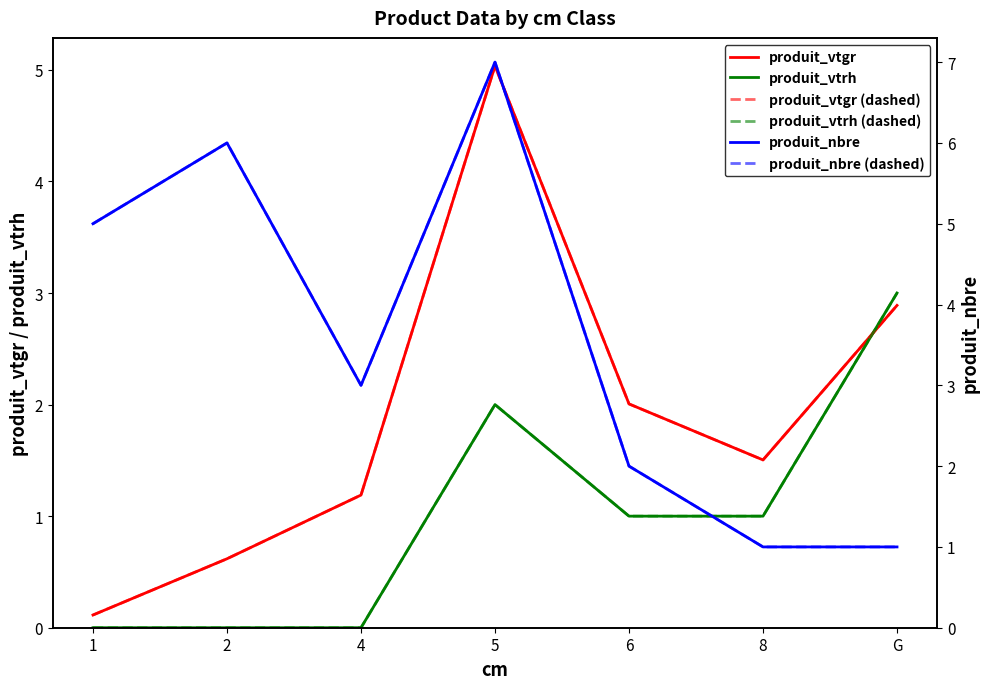

List the series in order of their peak value, highest first.

produit_nbre, produit_nbre (dashed), produit_vtgr, produit_vtgr (dashed), produit_vtrh, produit_vtrh (dashed)